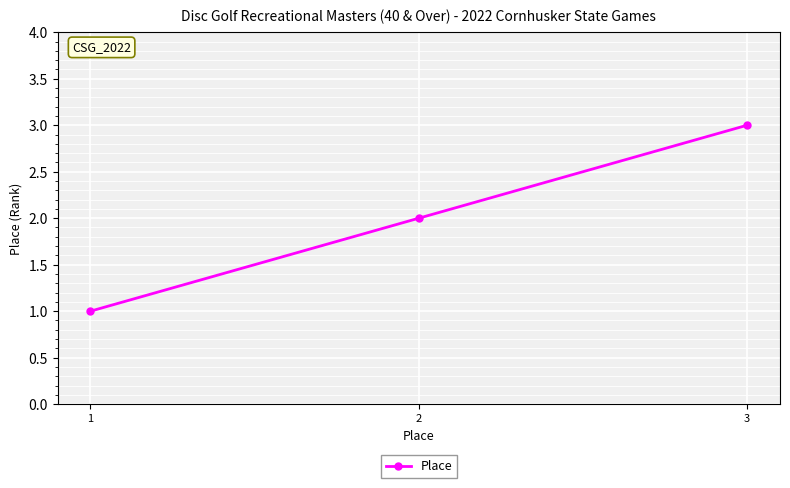

Reading right to left, what are all the values shown in this chart?

3=3	2=2	1=1